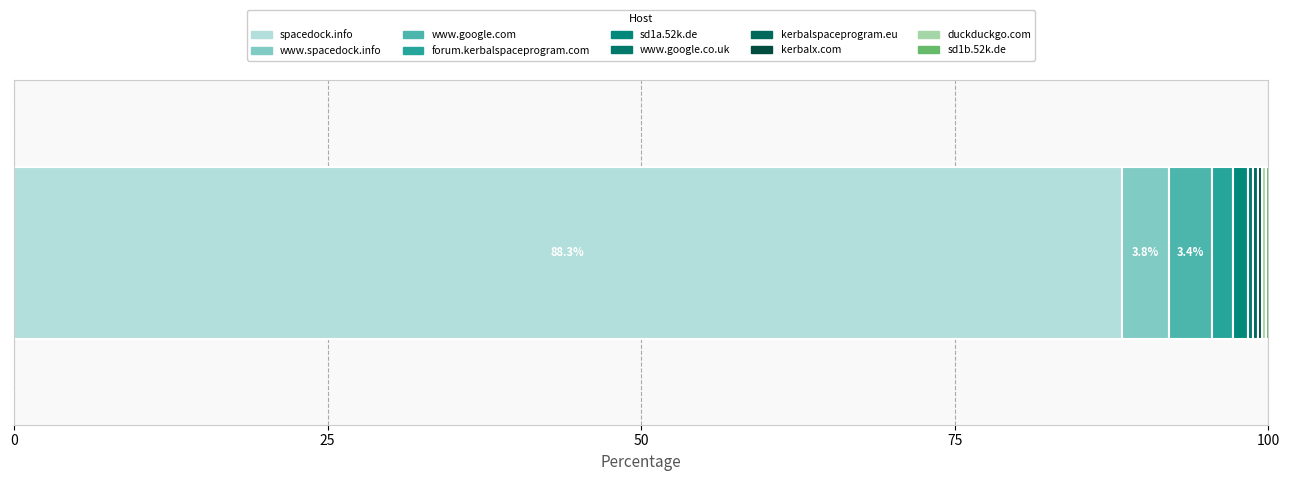

What position from the right is www.spacedock.info?

9